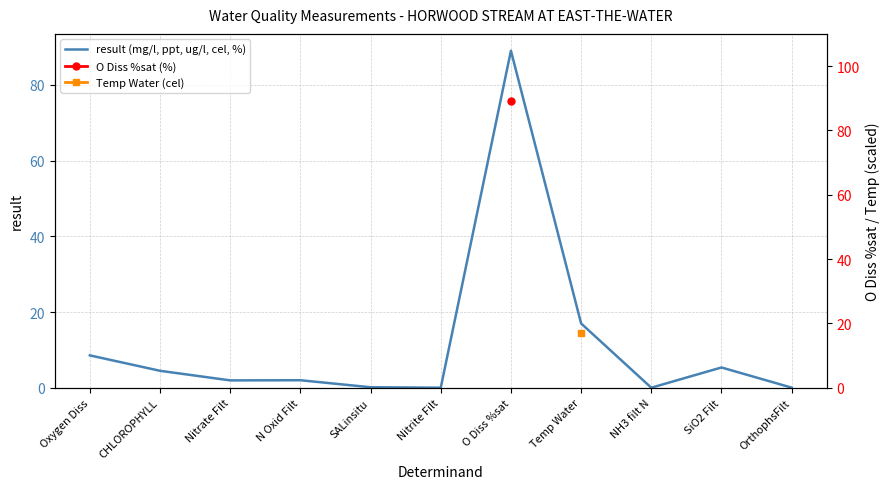

True or false: O Diss %sat (%) and result (mg/l, ppt, ug/l, cel, %) intersect in this chart.

False